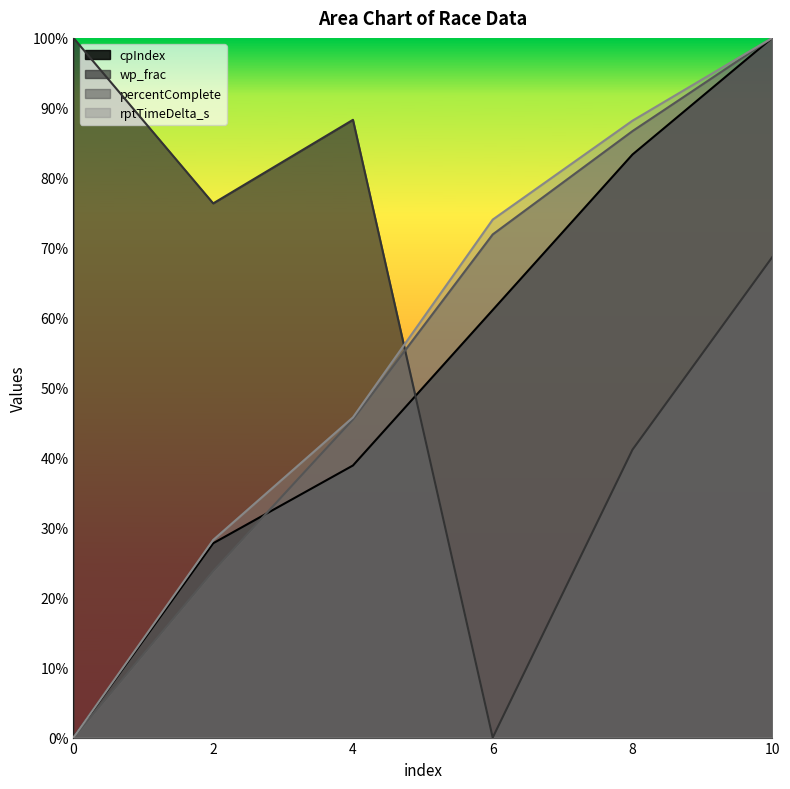

What is the sum of the cpIndex values at 6 and 10?

1.6